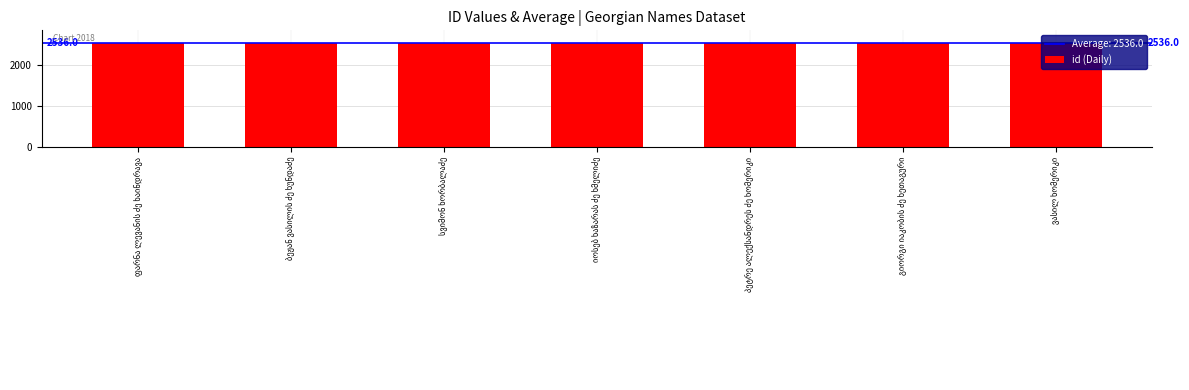

What is the sum of all values?

17752